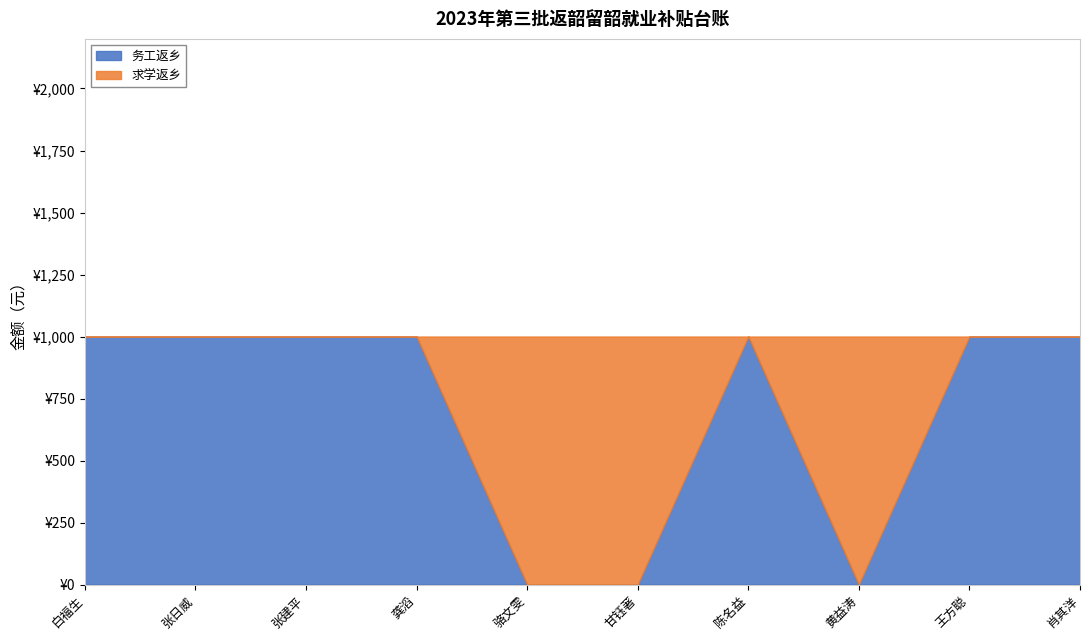

Count the number of data series in this chart.

2